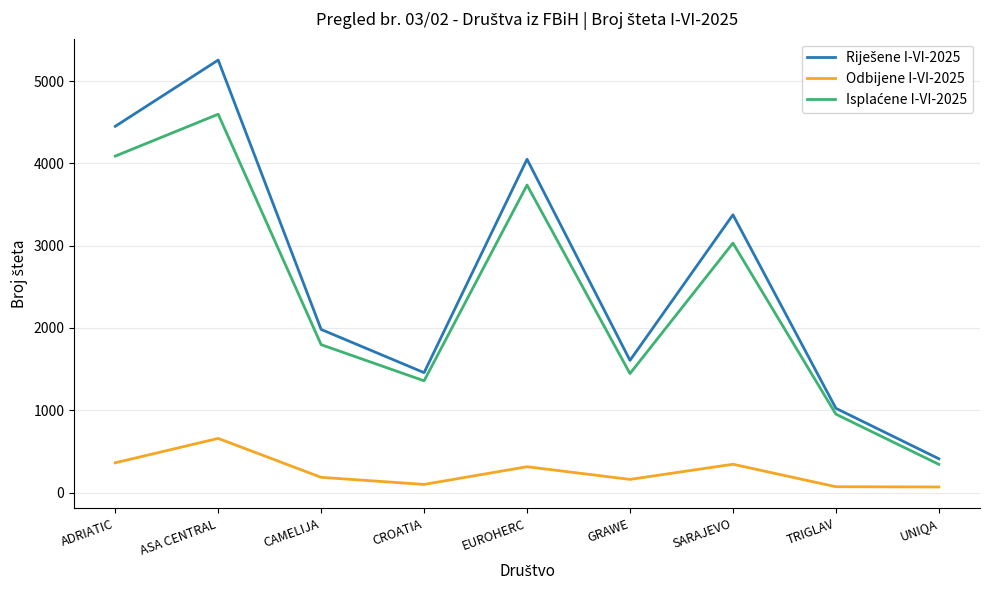

What is the difference between the maximum and minimum values in the Odbijene I-VI-2025 series?

590